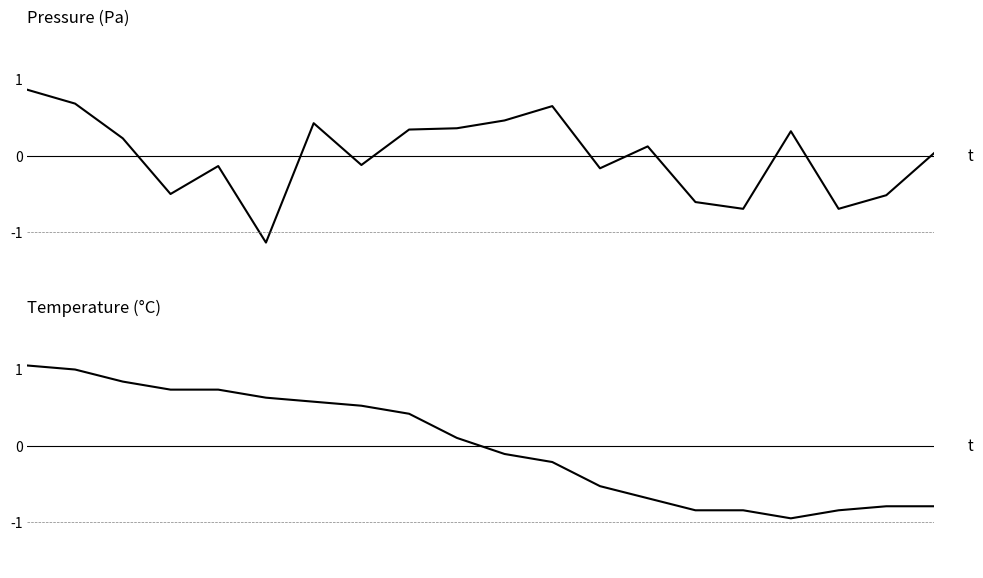

Where is the first local minimum for temperature?

16